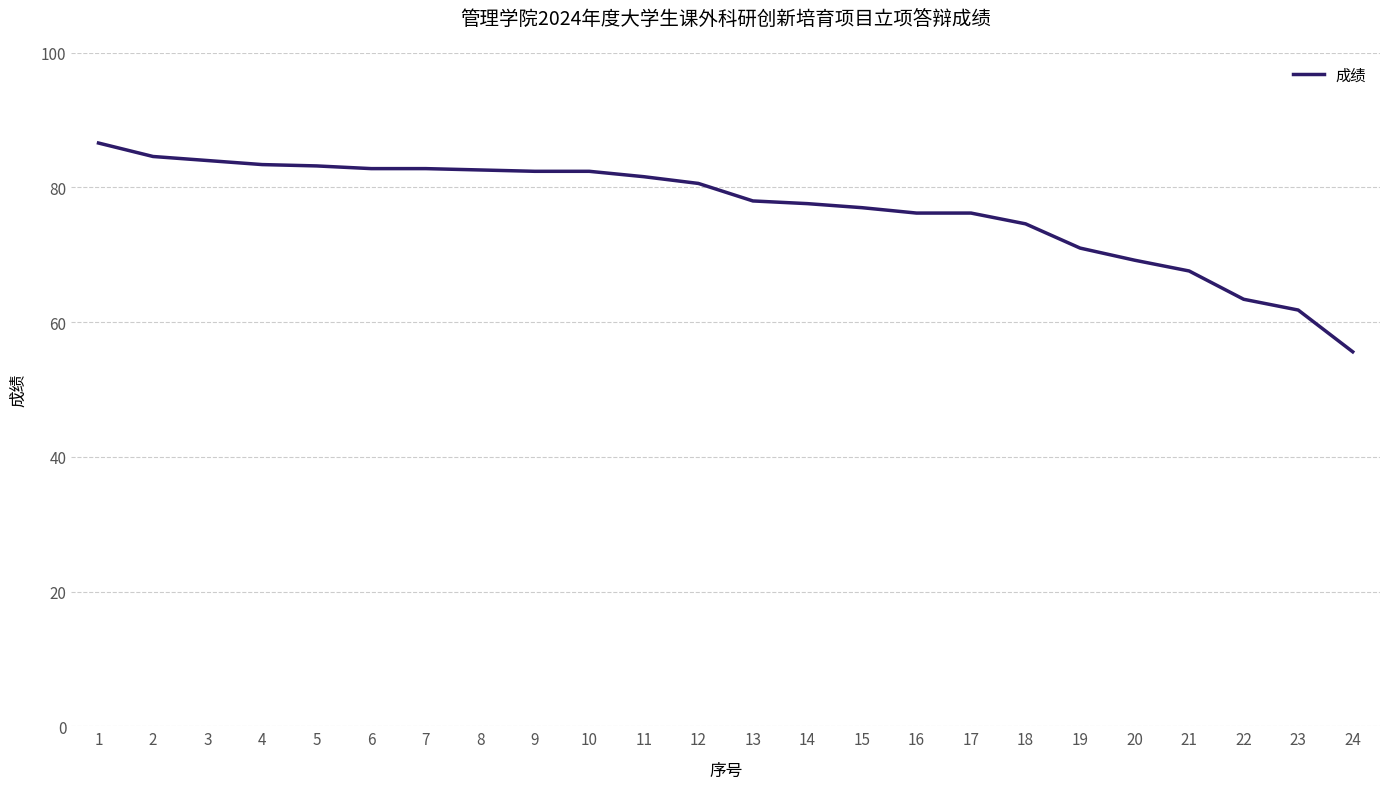

Which category has the lowest value across all series?

24